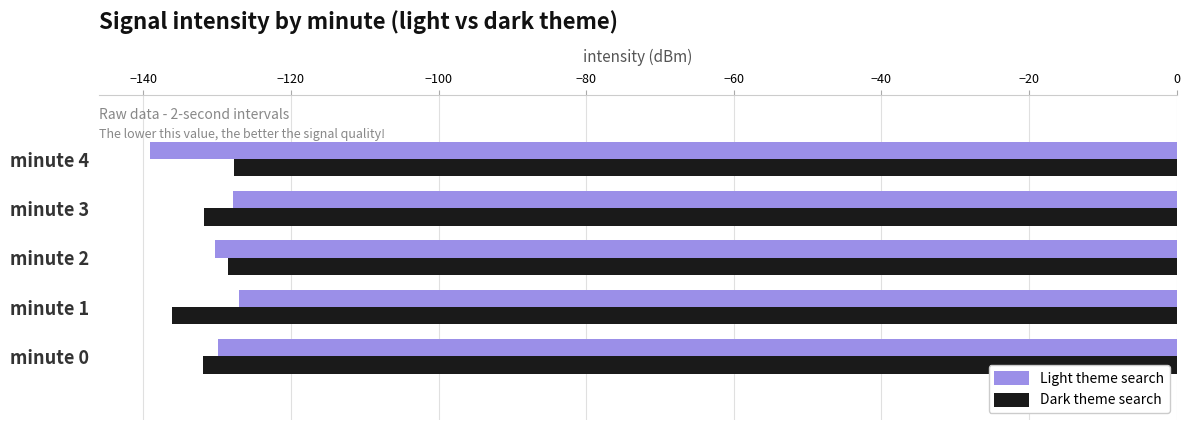

What is the spread (max minus min) of values at minute 0?

2.1